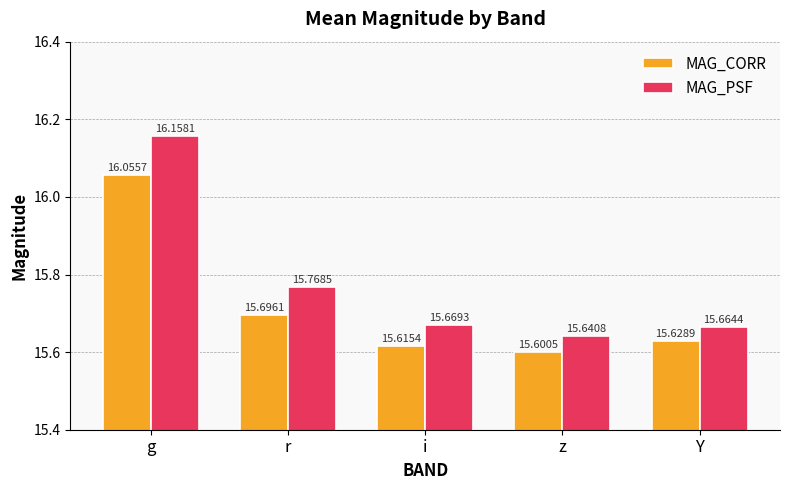

How many groups of bars are there?

5